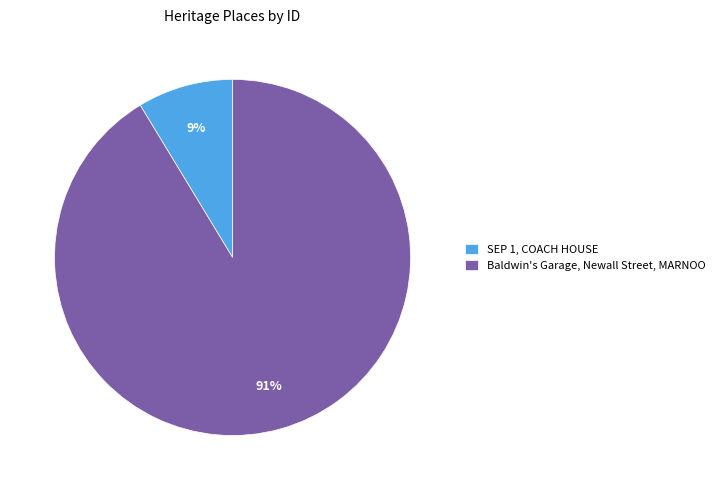

To the nearest percent, what portion does SEP 1, COACH HOUSE represent?

9%